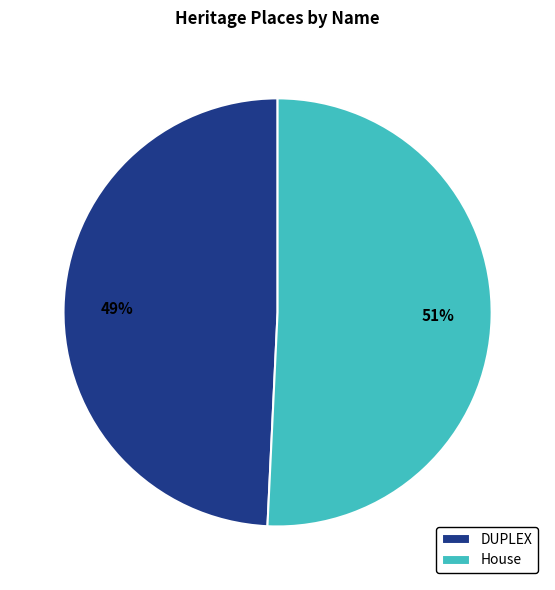

Is the sum of DUPLEX and House greater than half?

Yes